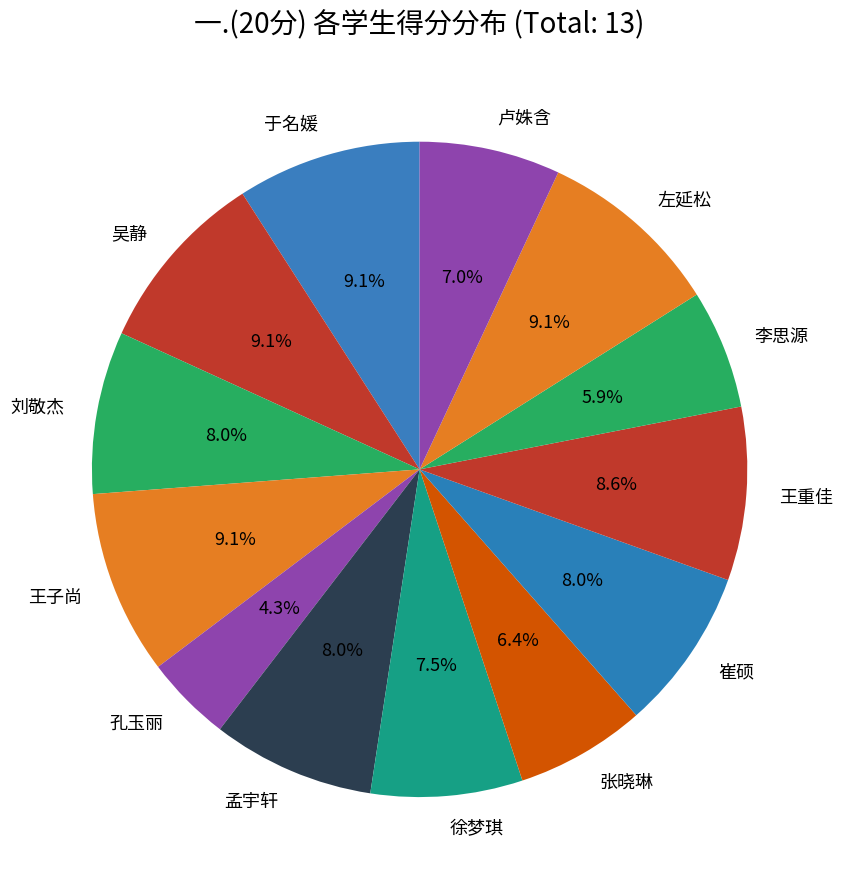

To the nearest percent, what percentage of the pie is 孔玉丽?

4%